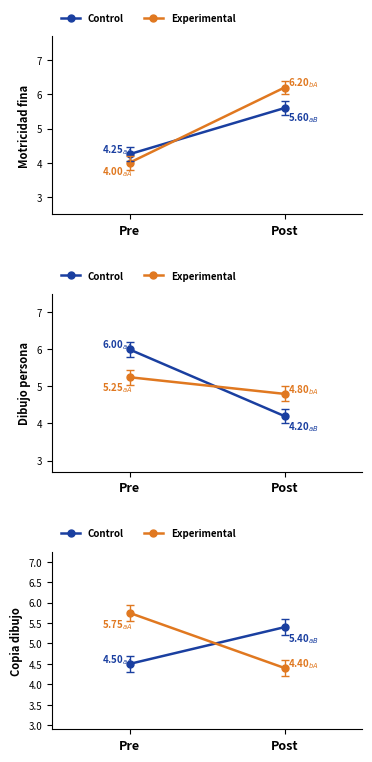

The value of Control at Post is 5.4. True or false?

True